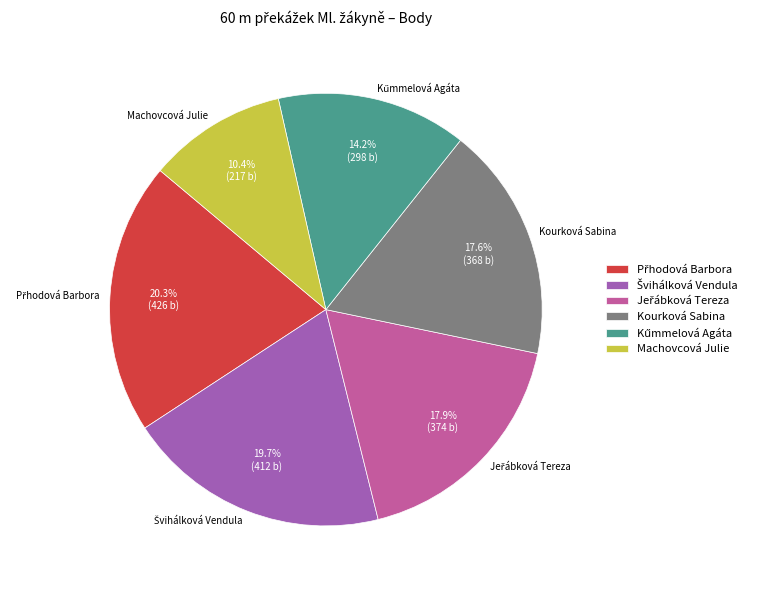

To the nearest percent, what is the difference between the largest and smallest slice percentages?

10%